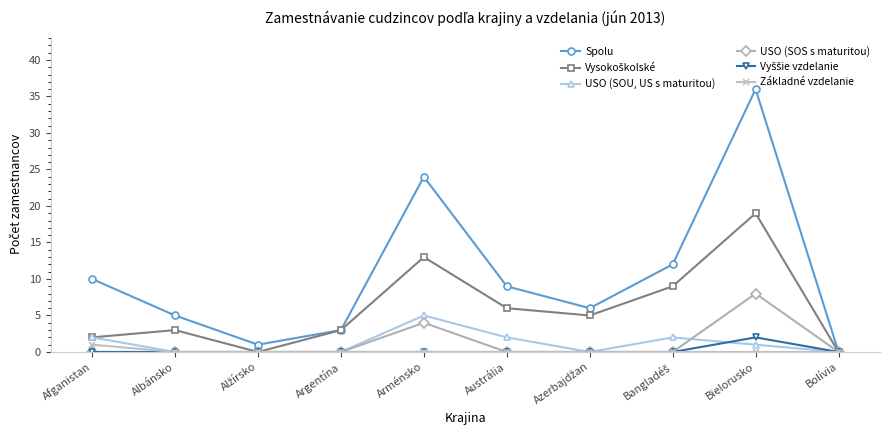

Which series has the largest total across all categories?

Spolu